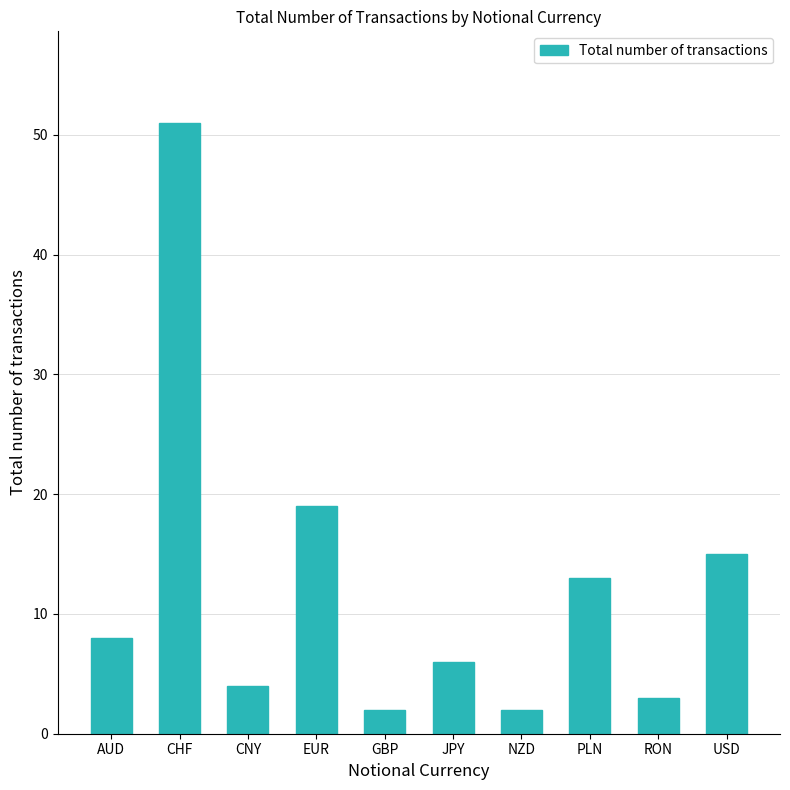

How many categories are shown in the chart?

10